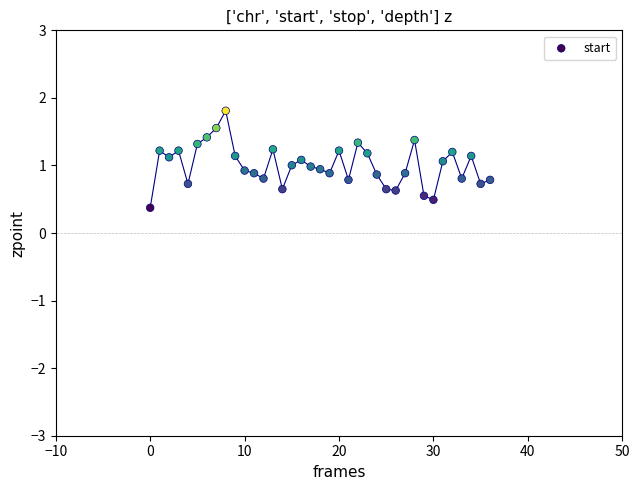

What is the range of Y values (max minus min)?

1.4